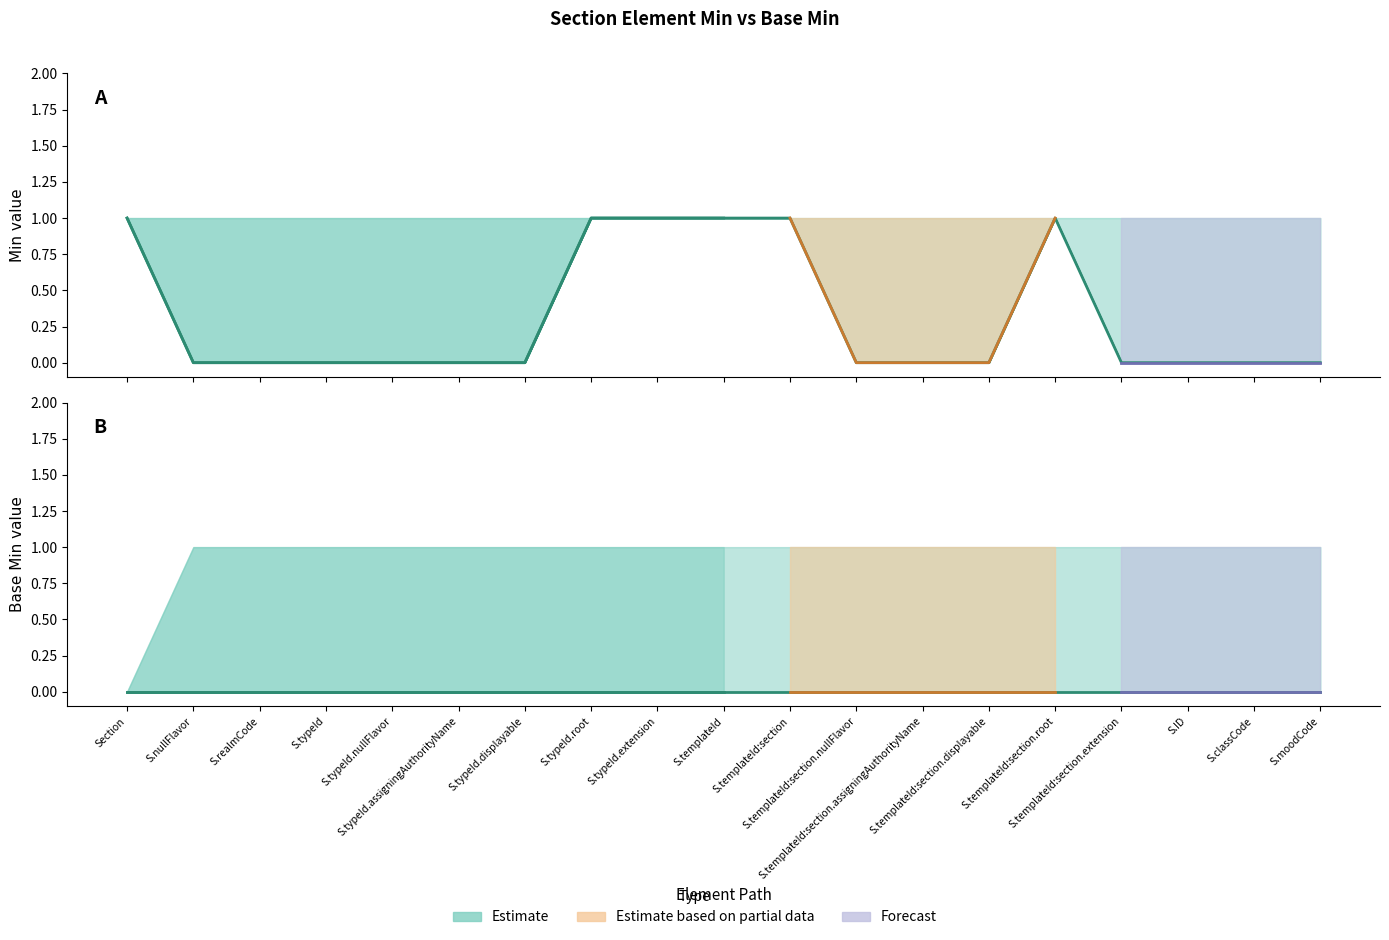

What is the greatest value displayed?

1